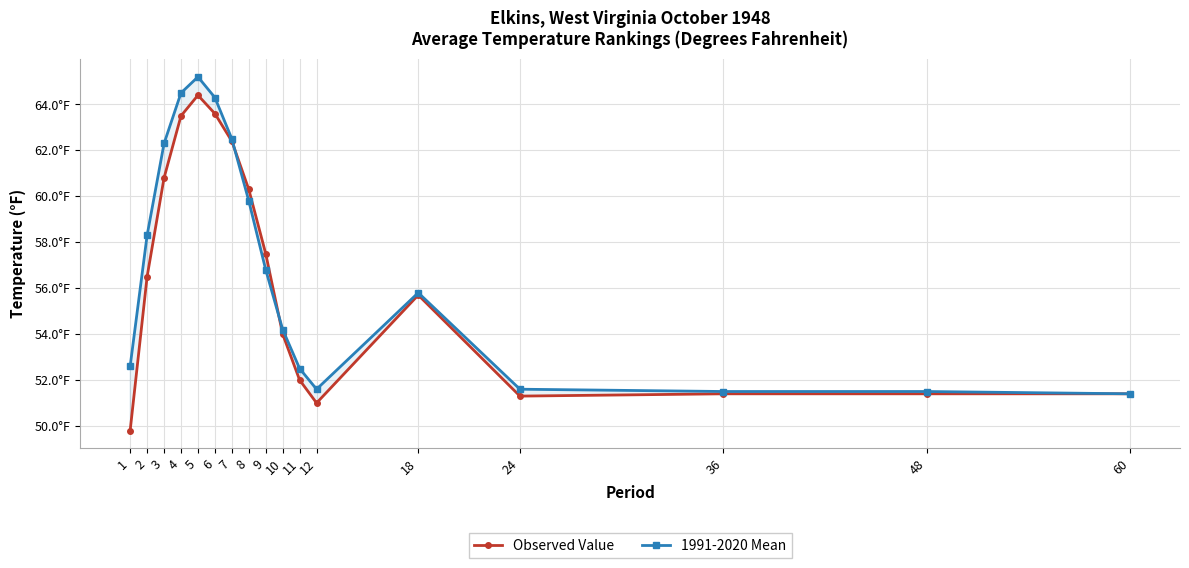

How many data points in Observed Value are above 55?

9